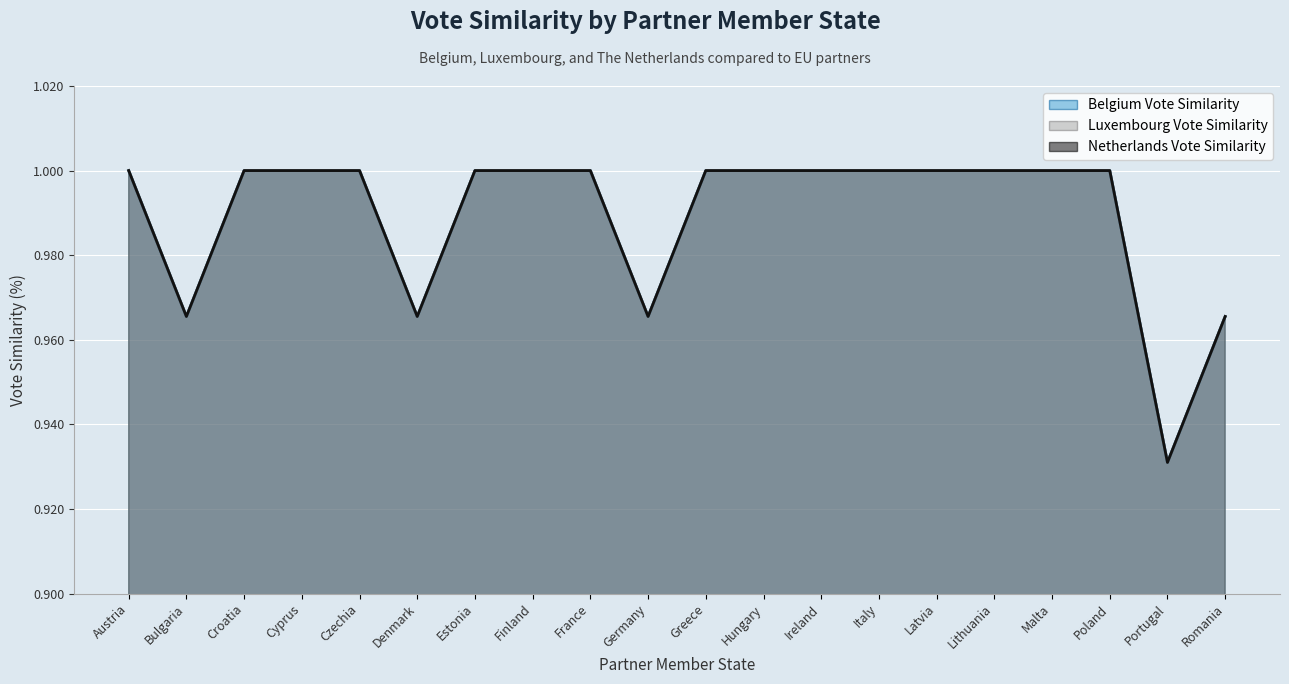

Count the number of categories in the chart.

20